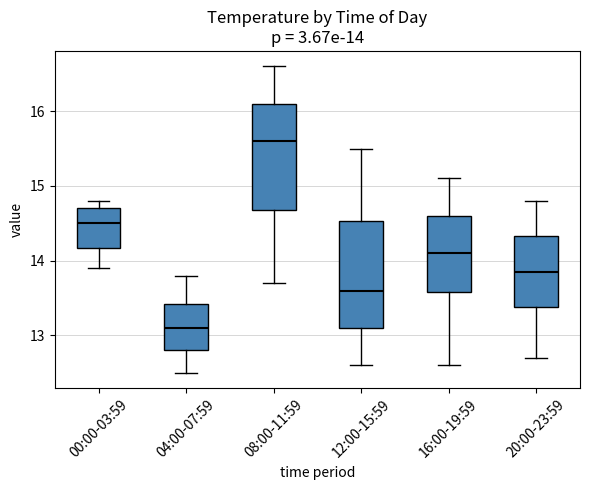

Which box's median line is the lowest?

04:00-07:59